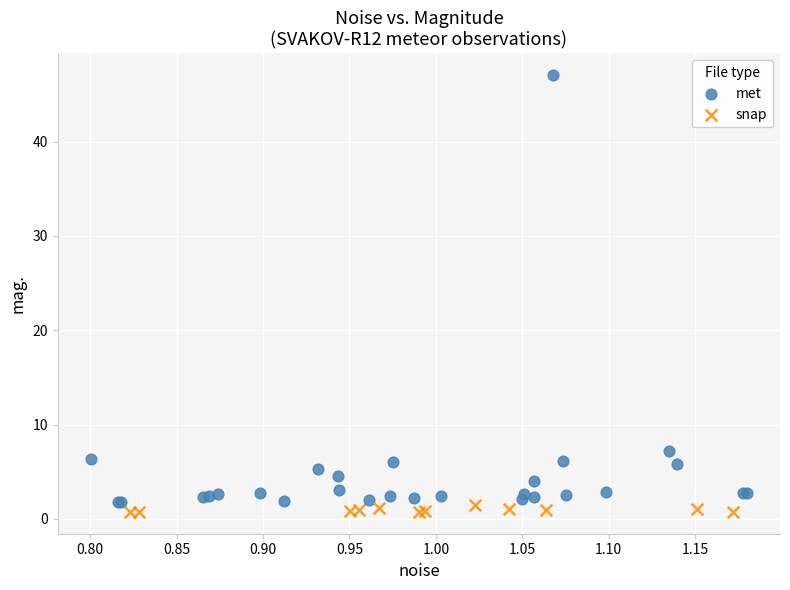

What are all the series names shown in the legend?

met, snap